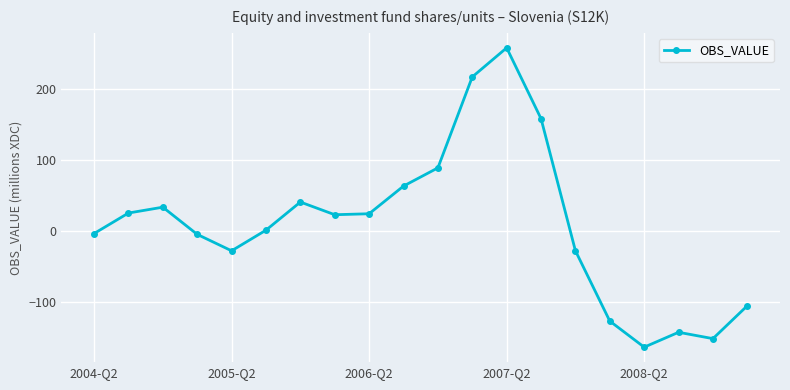

What is the greatest value displayed?

258.1